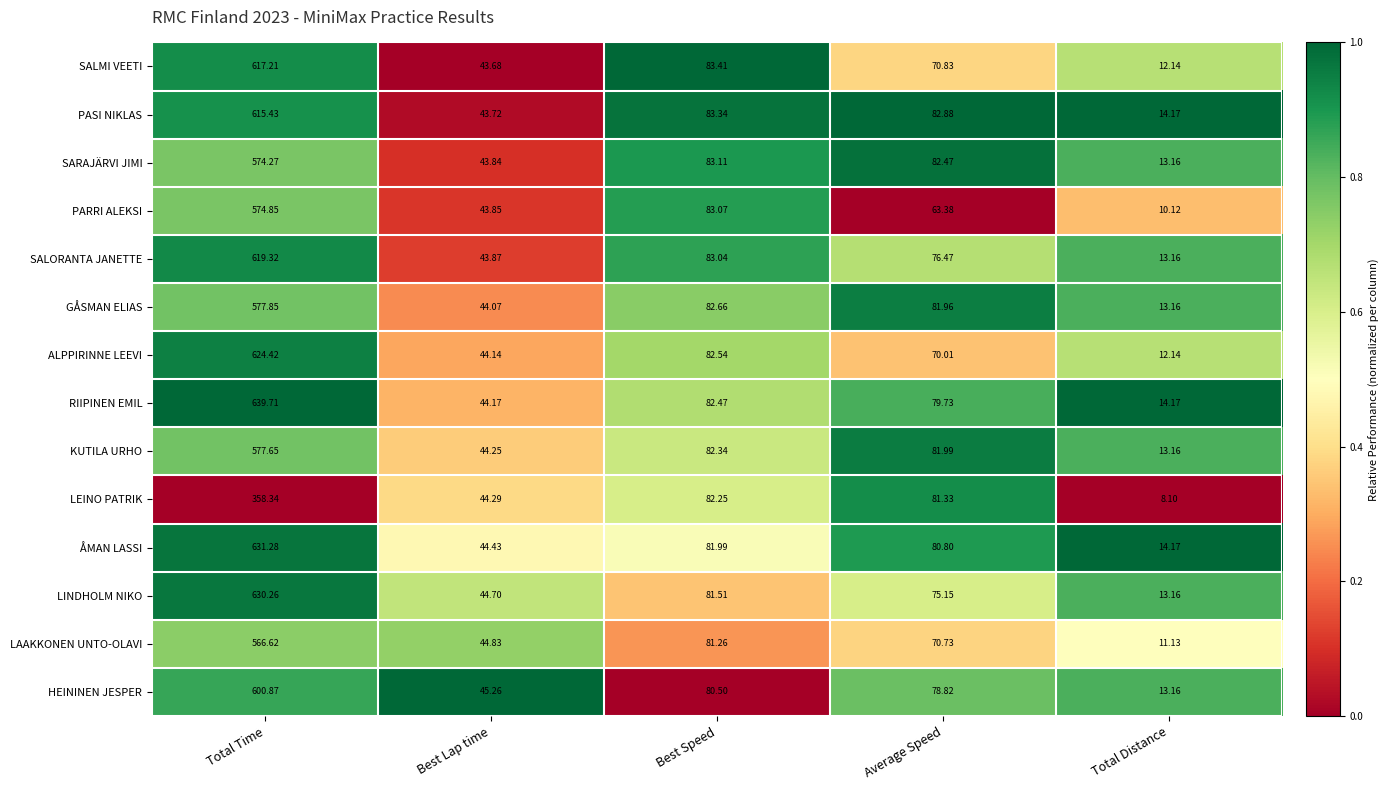

What is the total value across all series at Best Lap time?

619.1